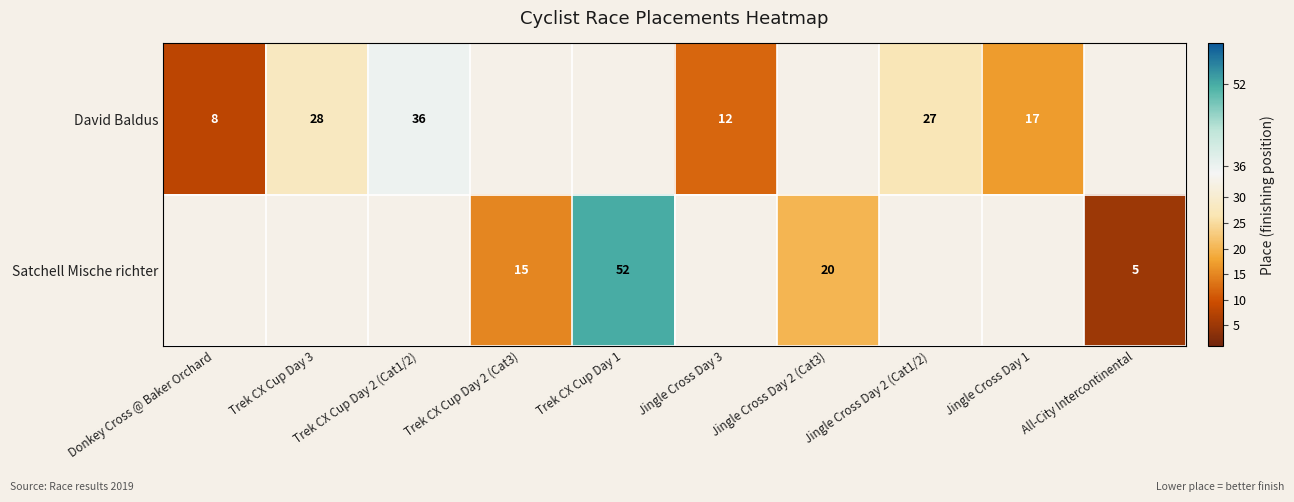

Is it true that David Baldus equals 12 at Donkey Cross @ Baker Orchard?

False